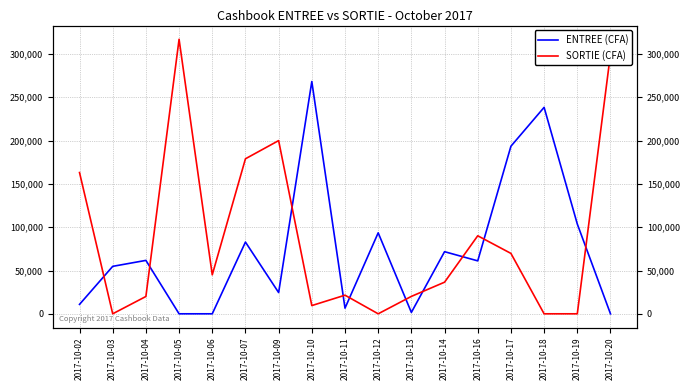

Between 2017-10-16 and 2017-10-13, which is larger?

2017-10-16